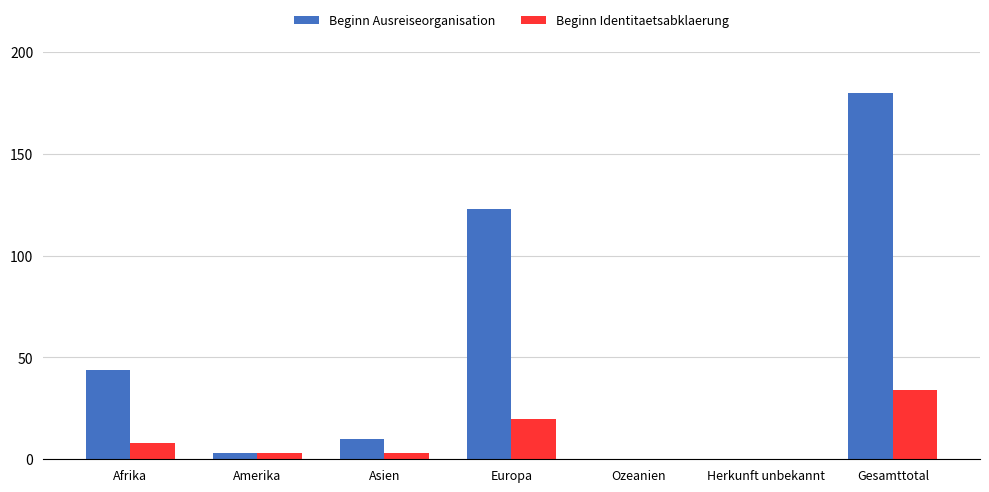

At which label does Beginn Ausreiseorganisation reach its peak?

Gesamttotal